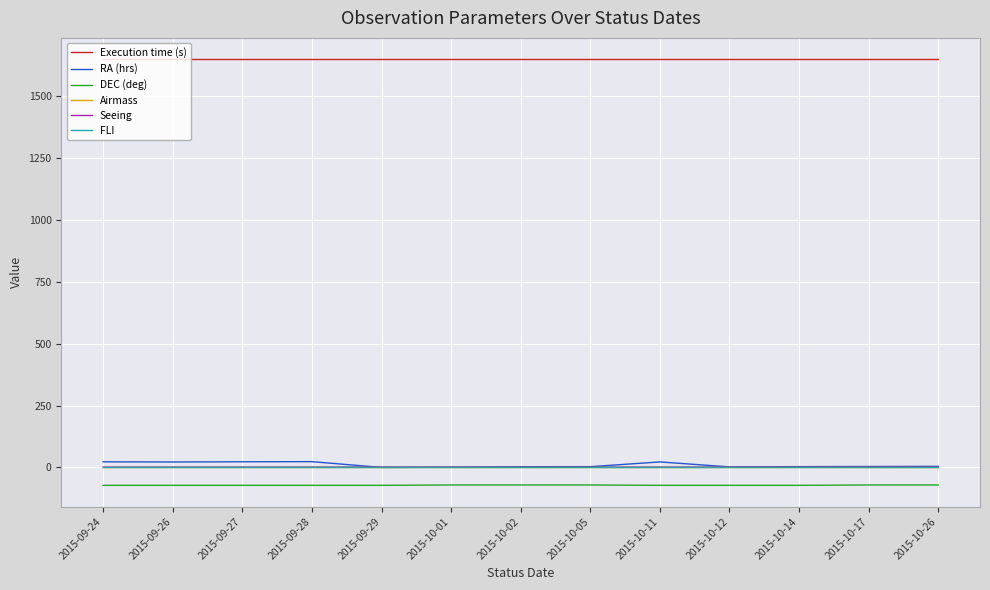

At how many categories does at least one series exceed 895?

13